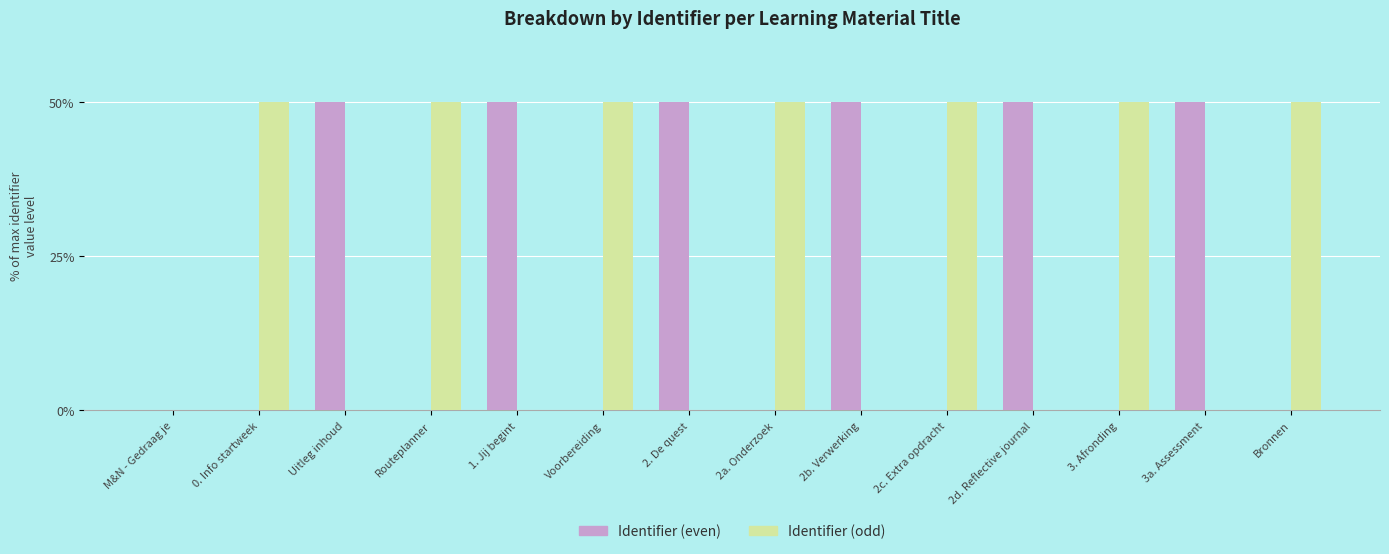

The value of Identifier (even) at 0. Info startweek is 0.0. True or false?

True